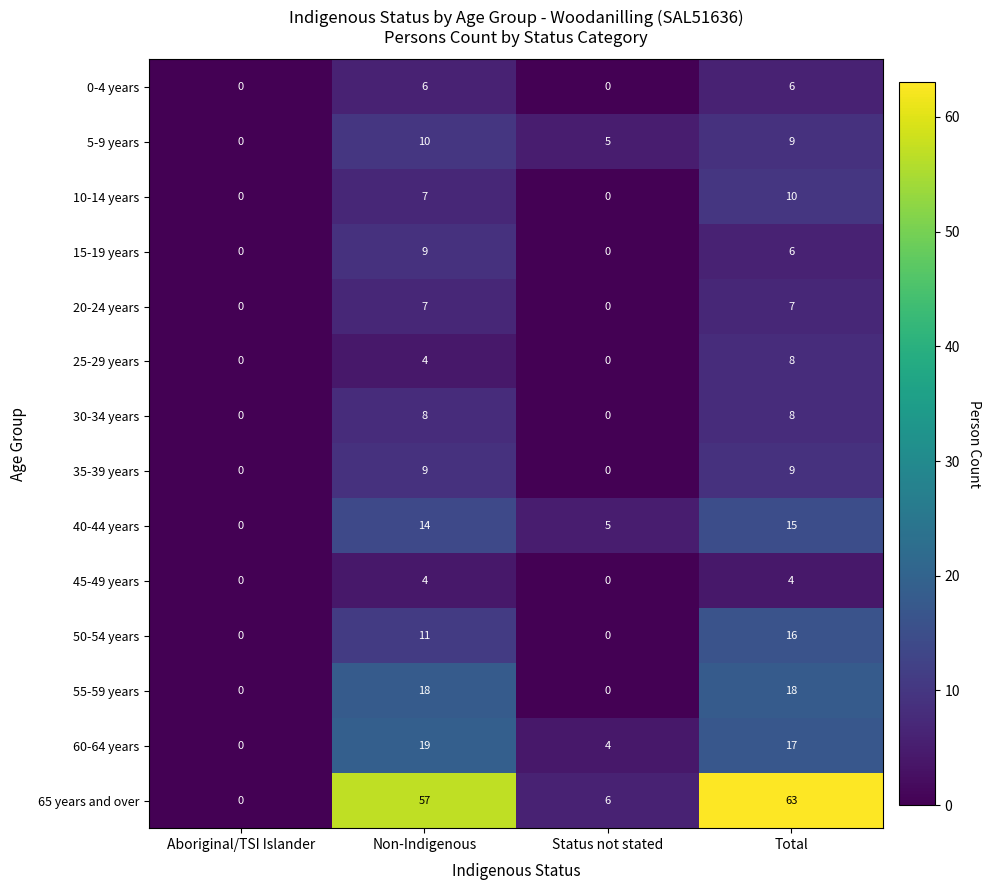

At which label does 25-29 years reach its peak?

Total